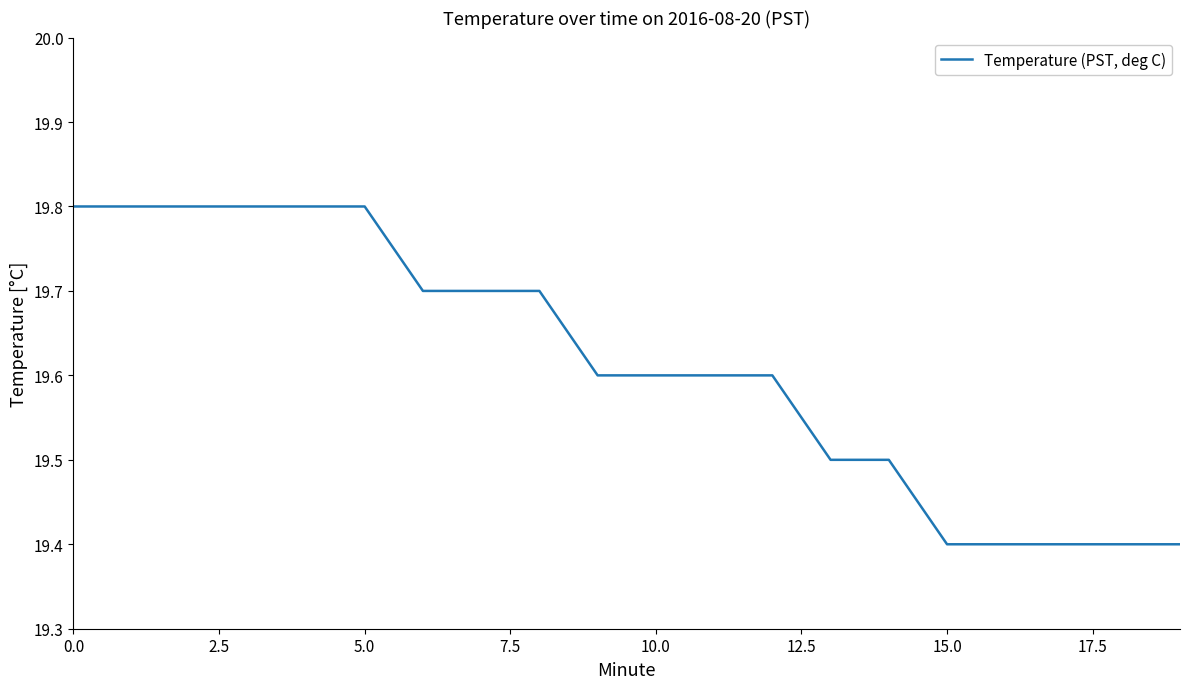

What is the minimum value shown in the chart?

19.4